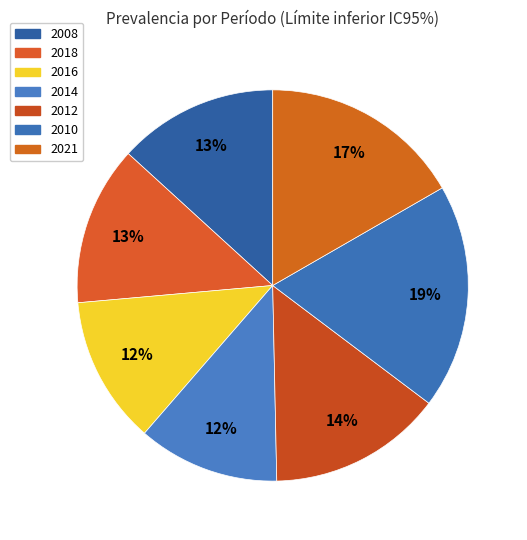

Does 2018 account for over 50% of the chart?

No